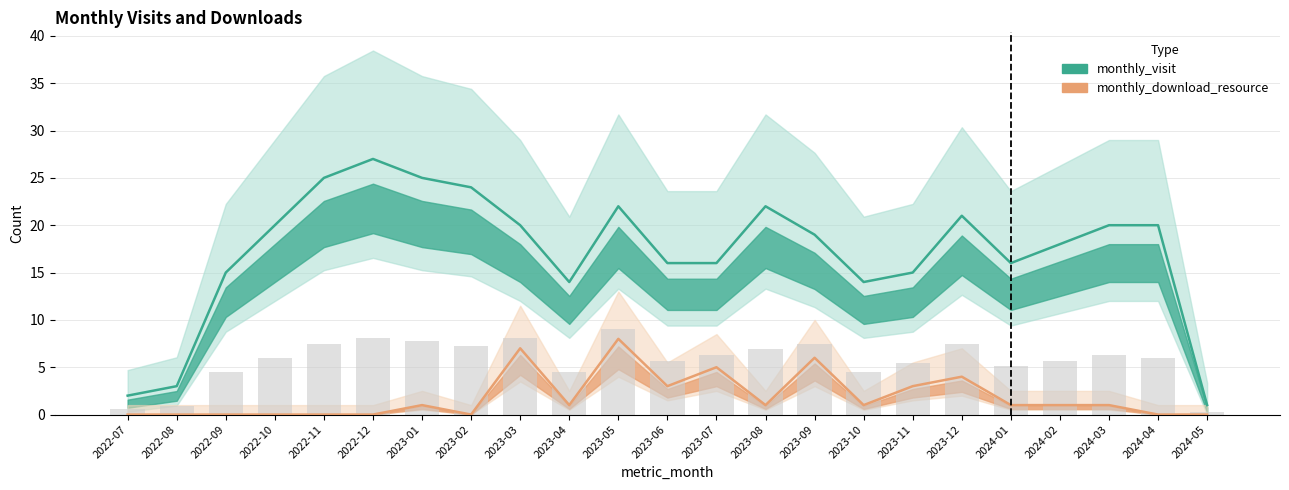

What is the label of the 14th bar from the left?

2023-08